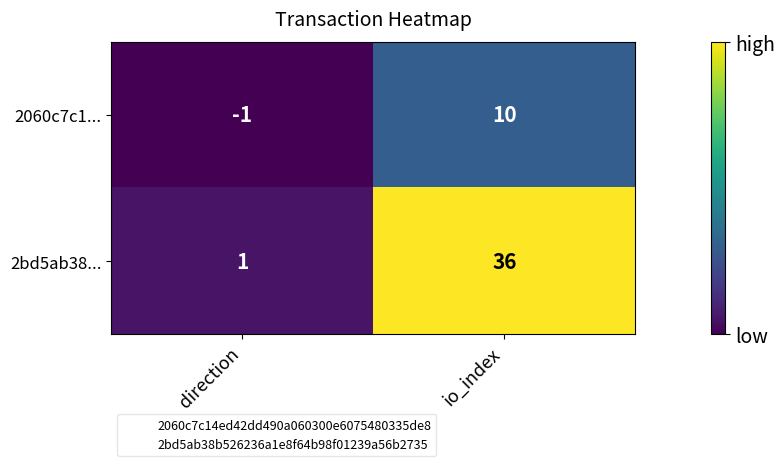

At which category does the chart reach its minimum across all series?

direction